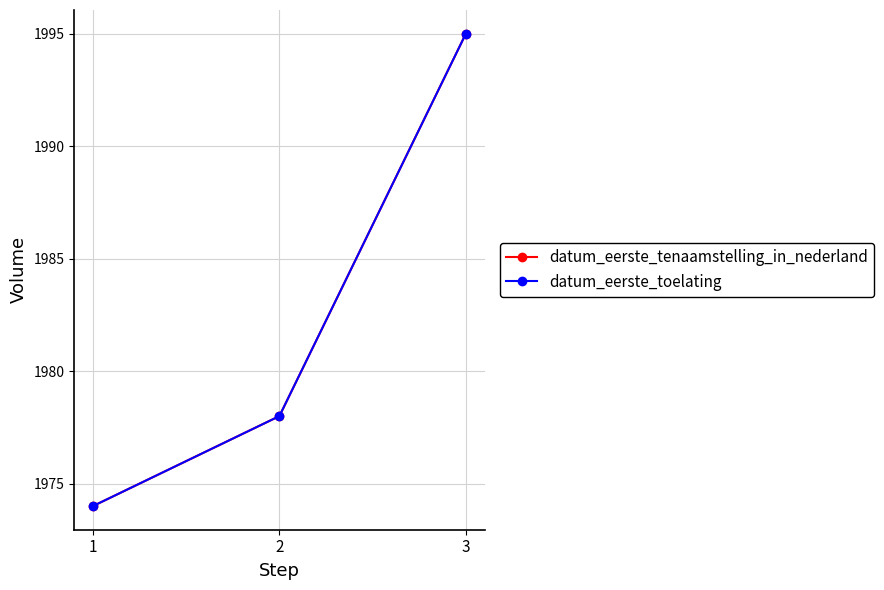

Reading left to right, extract all data points from this chart.

datum_eerste_tenaamstelling_in_nederland: 1974	1978	1995
datum_eerste_toelating: 1974	1978	1995